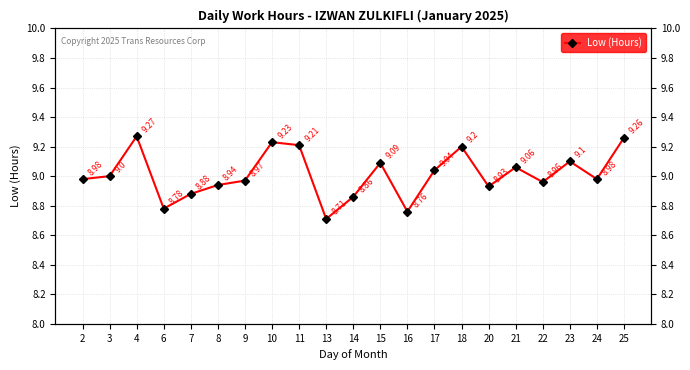

Is this an area chart (filled region under the line)?

No